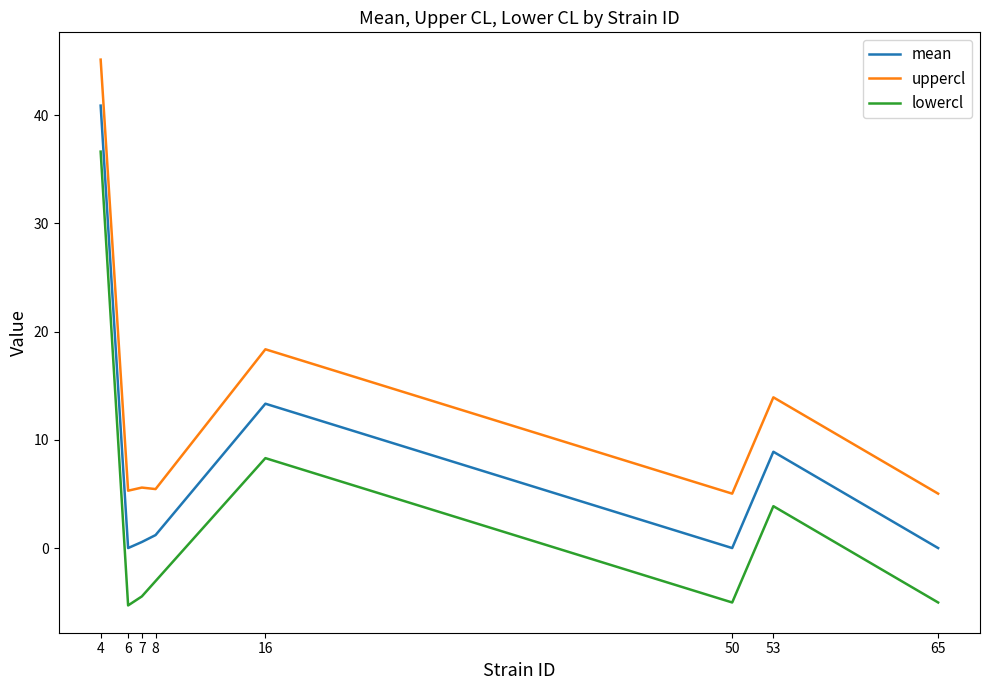

Which series has the widest spread of values?

lowercl